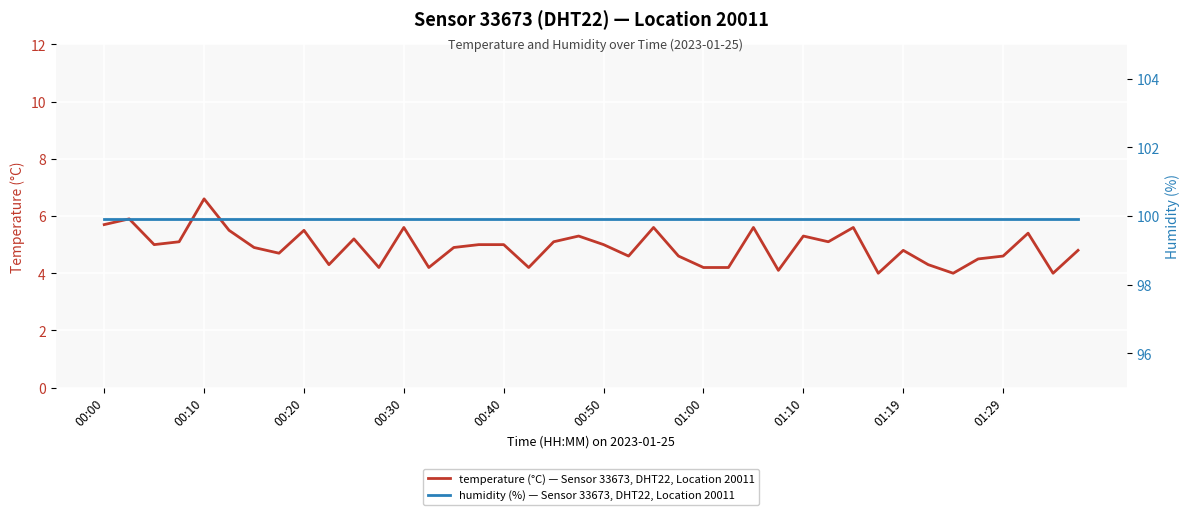

List the series in order of their overall mean, lowest first.

temperature (°C) — Sensor 33673, DHT22, Location 20011, humidity (%) — Sensor 33673, DHT22, Location 20011